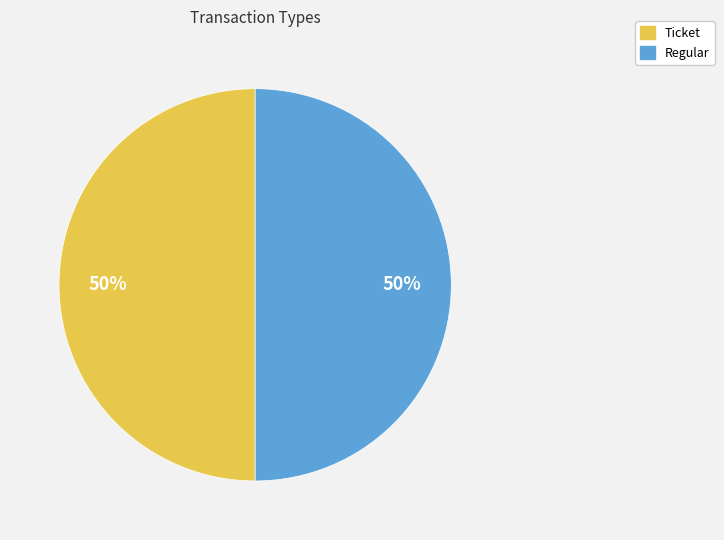

To the nearest percent, what is the combined percentage of Regular and Ticket?

100%